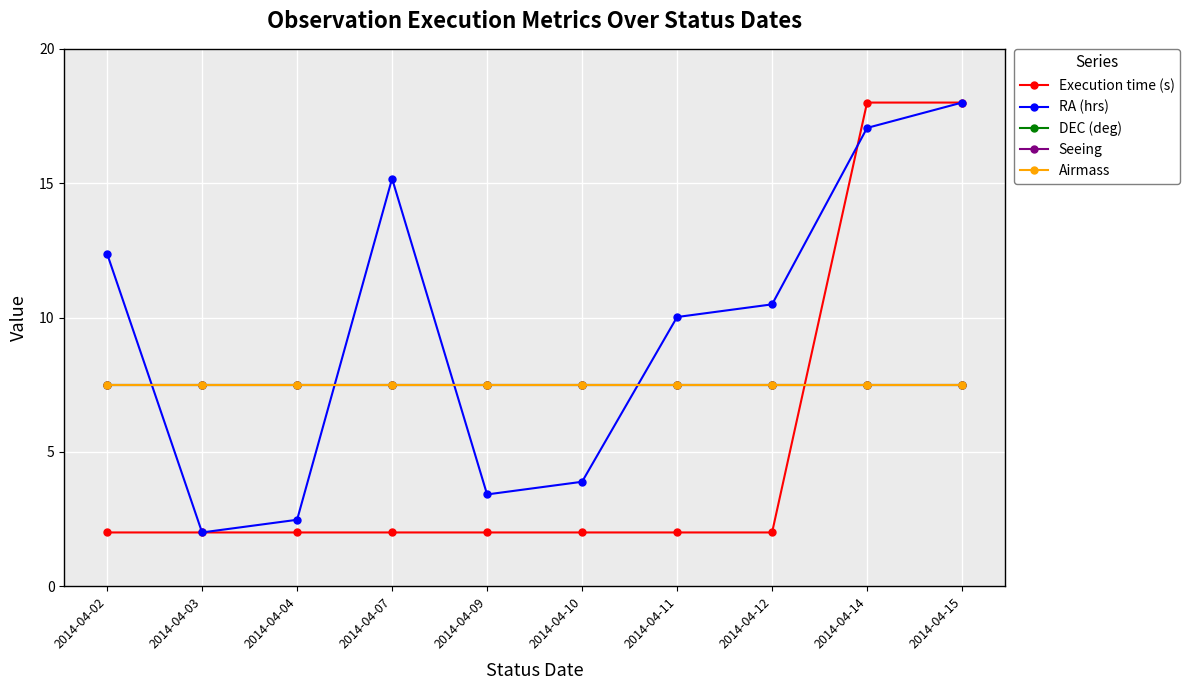

Is the value of DEC (deg) at 2014-04-15 greater than the value of Airmass at 2014-04-11?

No